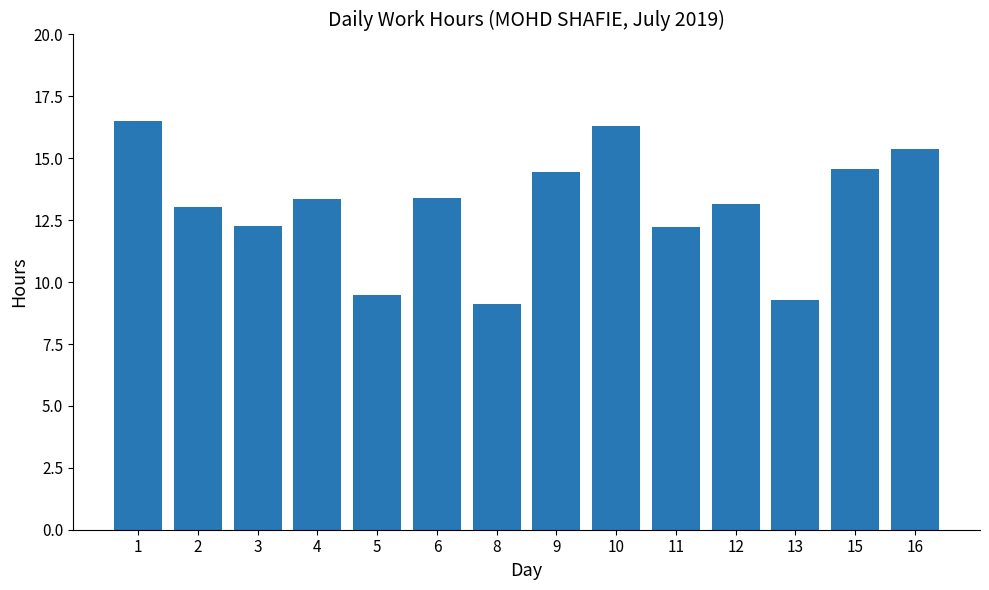

True or false: the data shows 15.4 at 16.

True